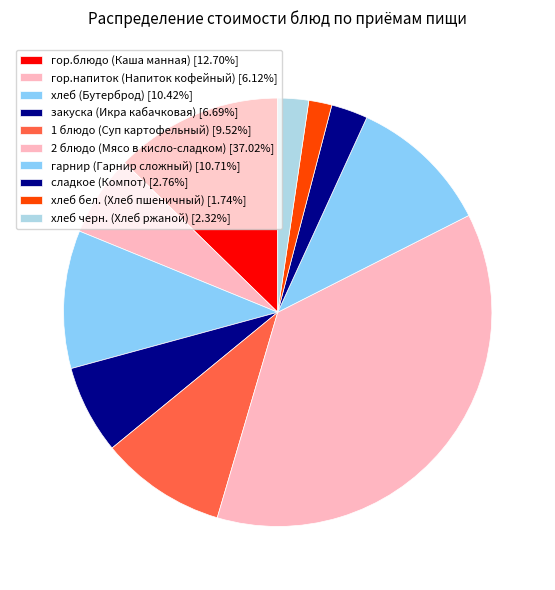

True or false: хлеб черн. (Хлеб ржаной) accounts for 12% of the total.

False